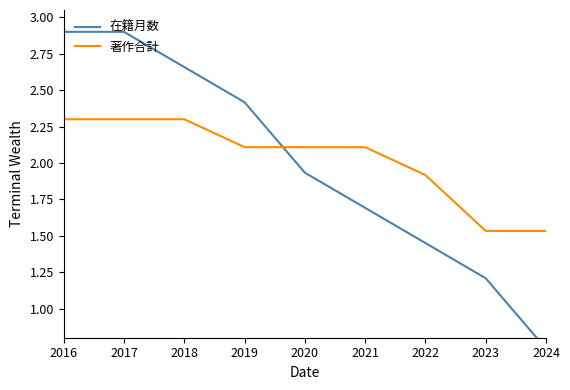

At which label does 著作合計 first exceed 2?

2016